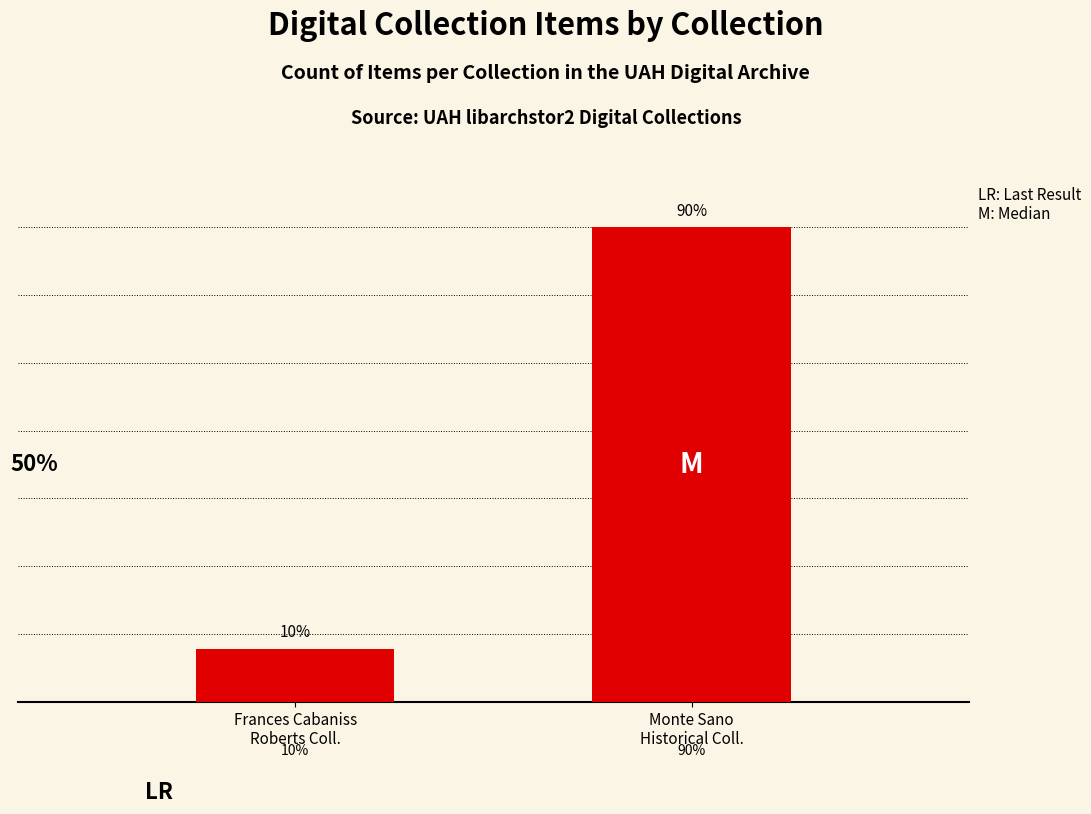

Rank the categories by value from highest to lowest.

Monte Sano
Historical Coll., Frances Cabaniss
Roberts Coll.